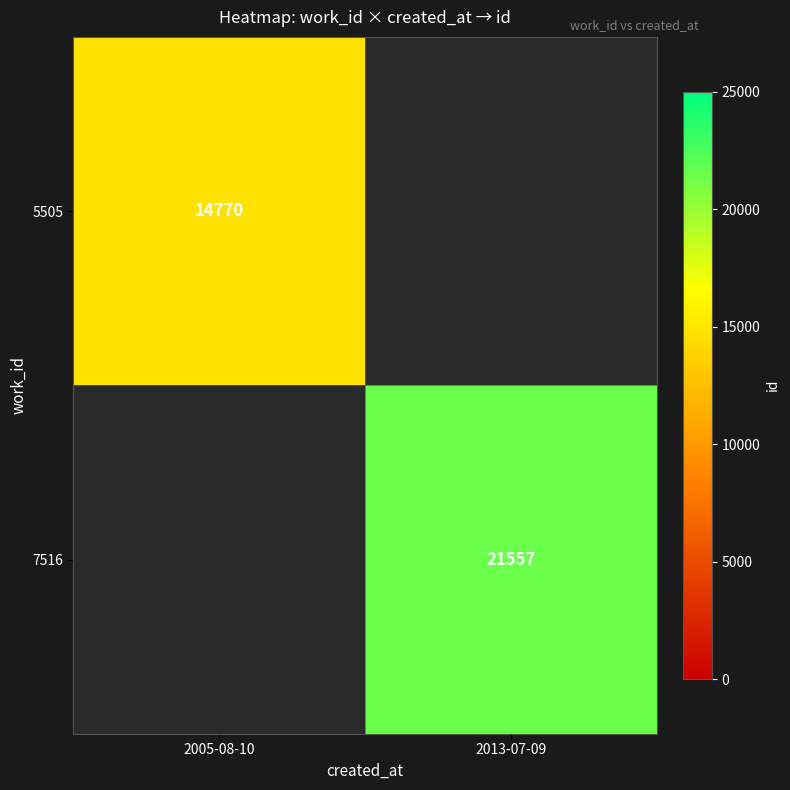

Is it true that 7516 equals 21557 at 2013-07-09?

True